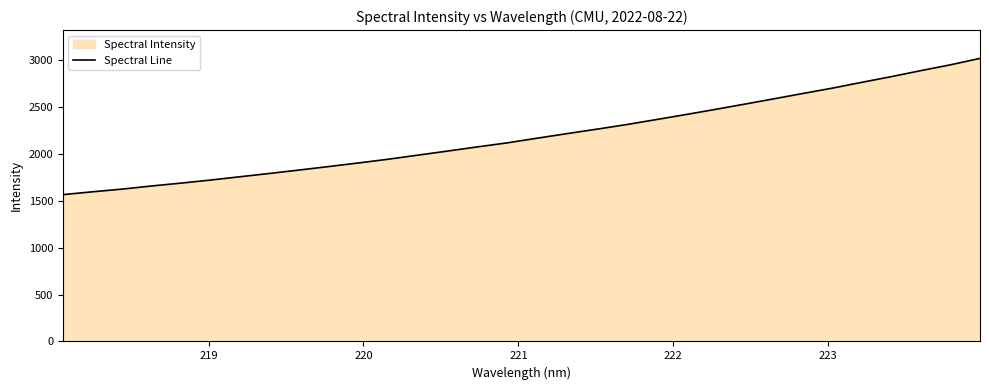

Reading left to right, list all the values displayed in this chart.

1566.5	1596.7	1625.5	1659.0	1689.7	1722.5	1758.0	1793.2	1829.9	1867.0	1905.1	1944.7	1988.3	2031.6	2075.9	2118.5	2167.6	2216.0	2263.1	2311.7	2364.7	2418.2	2473.4	2529.9	2587.3	2645.3	2702.5	2764.7	2825.5	2889.6	2951.7	3020.1